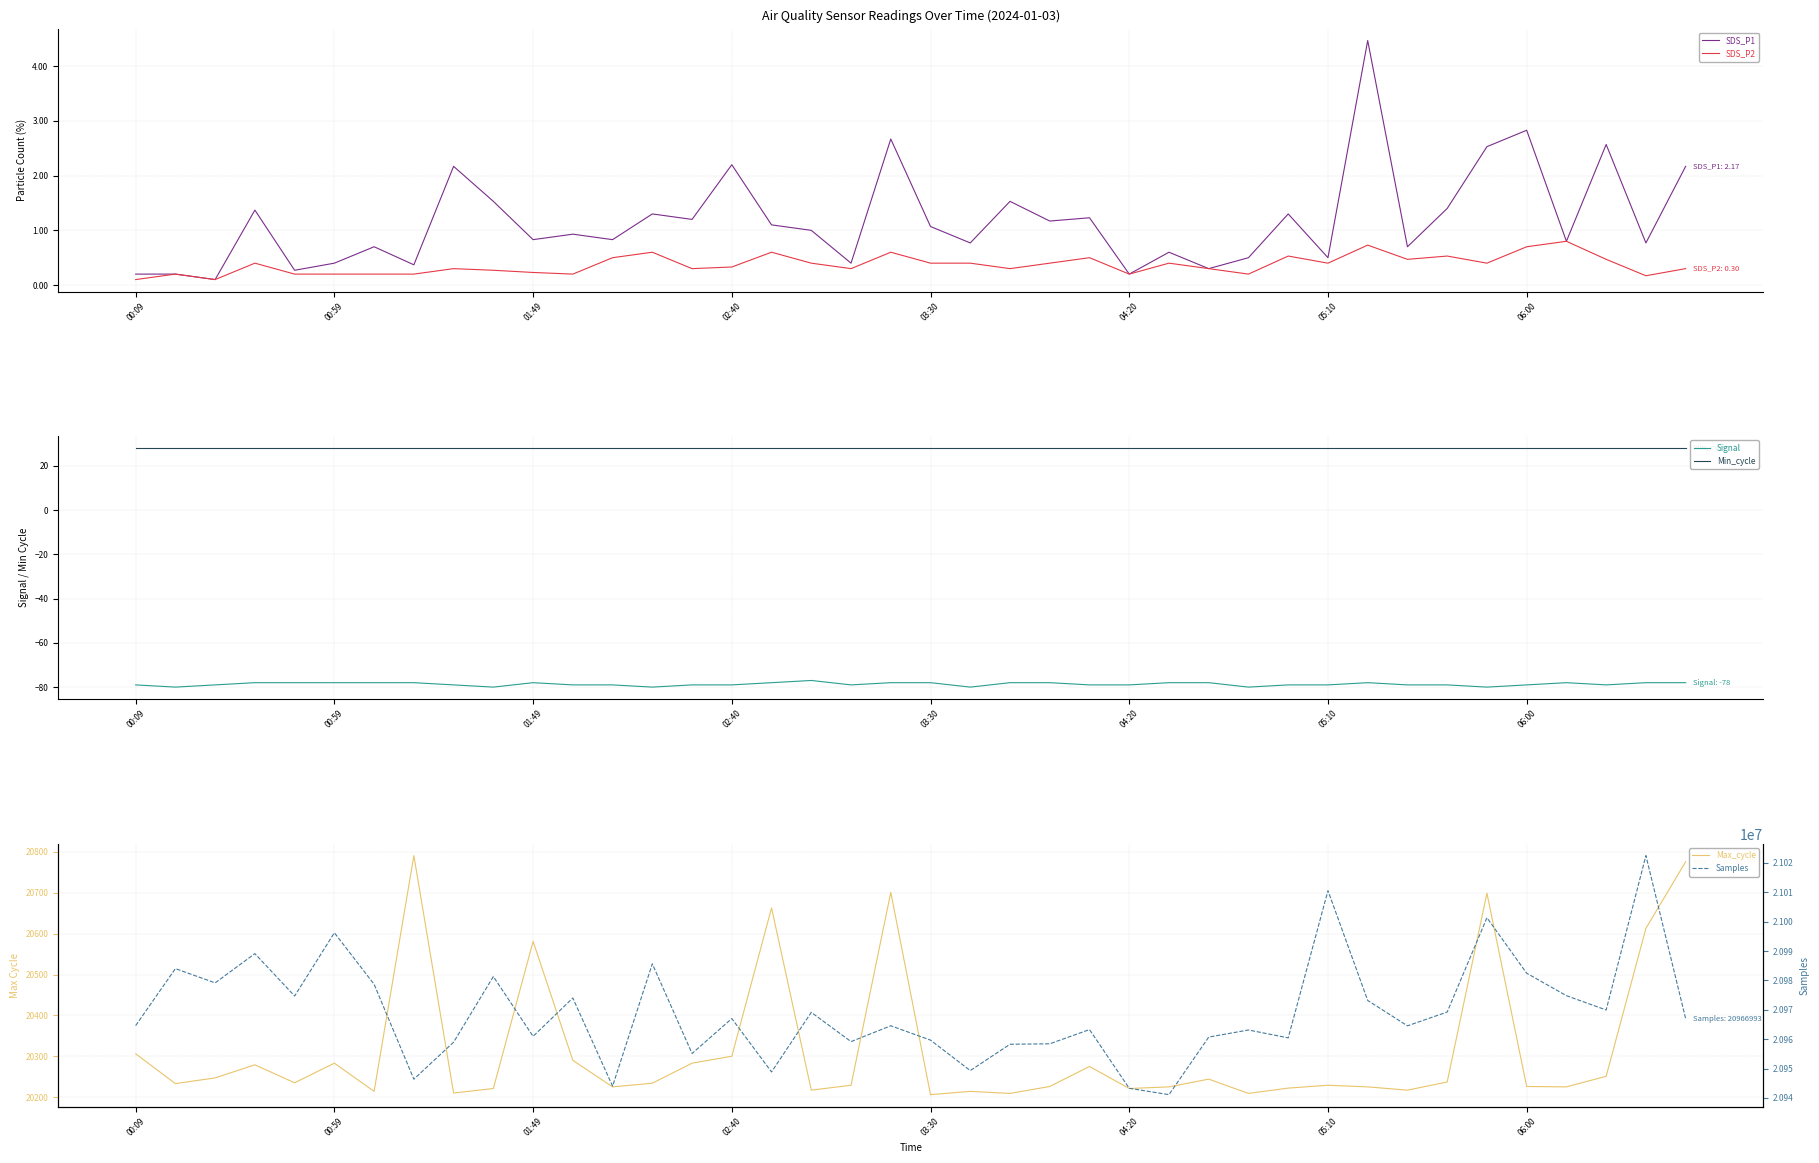

True or false: SDS_P1 has a value of 0.6 at 06:00.

False